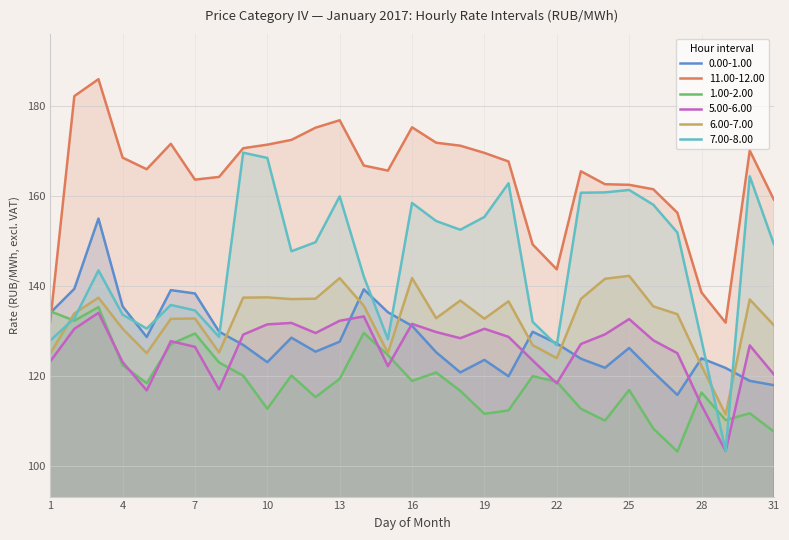

Between which two adjacent categories do 0.00-1.00 and 7.00-8.00 first intersect?

4 and 5